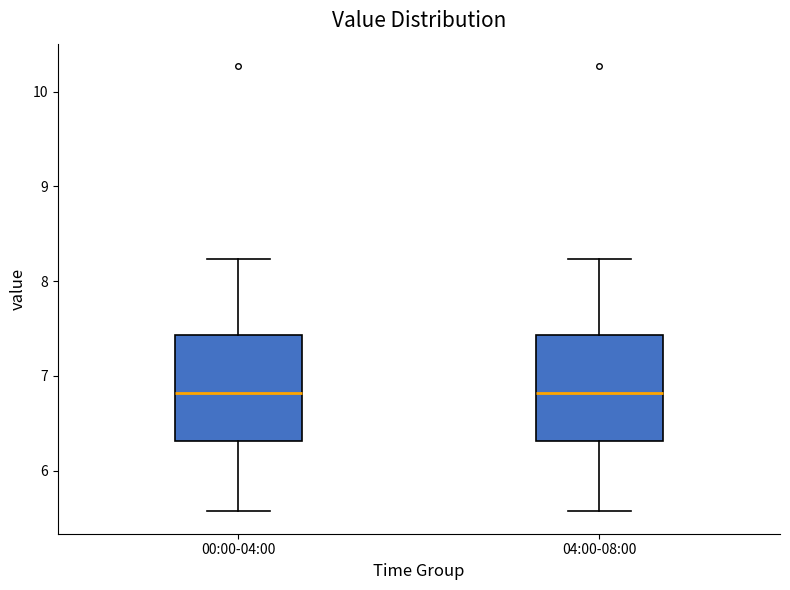

Where is the lower edge of the box for 00:00-04:00 on the y-axis? The values are not printed on the chart, so give them approximately, as read against the axis.

6.3